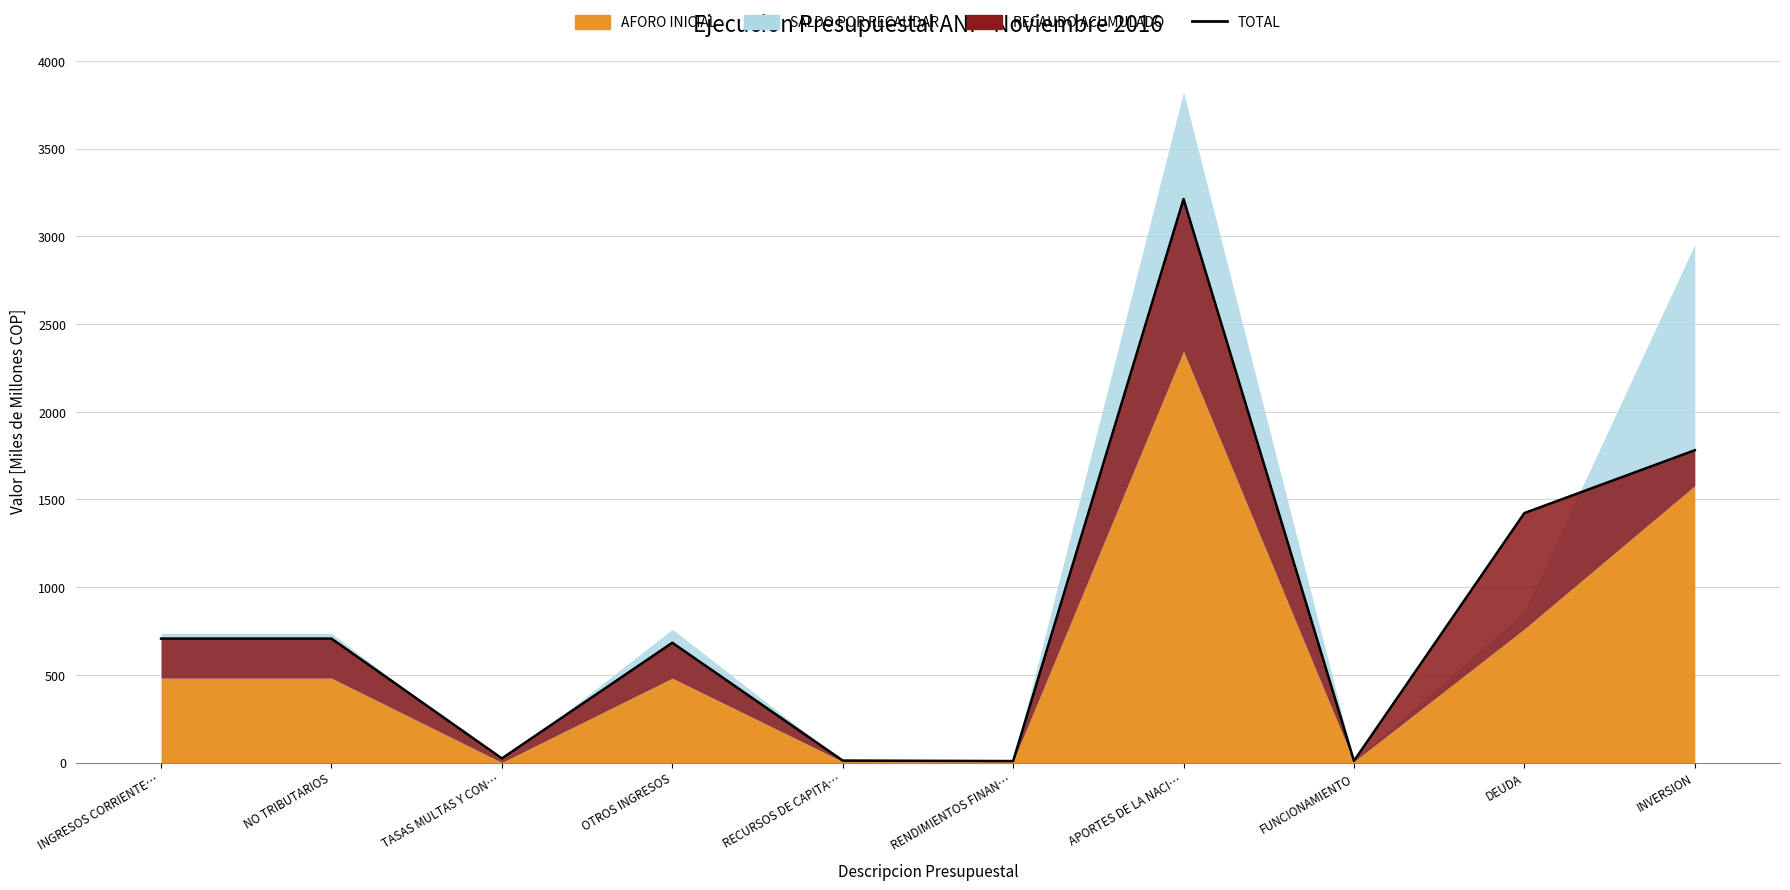

Which label corresponds to the largest value in the chart?

APORTES DE LA NACI…